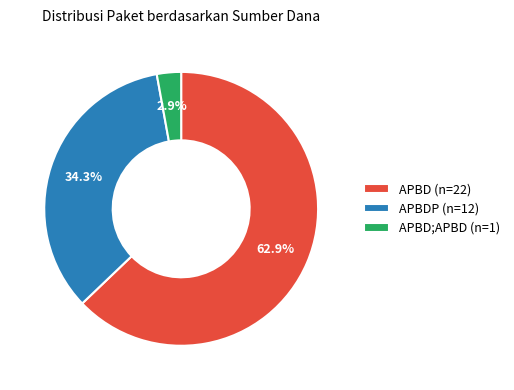

What portion of the pie excludes APBDP (n=12)?

65.7%